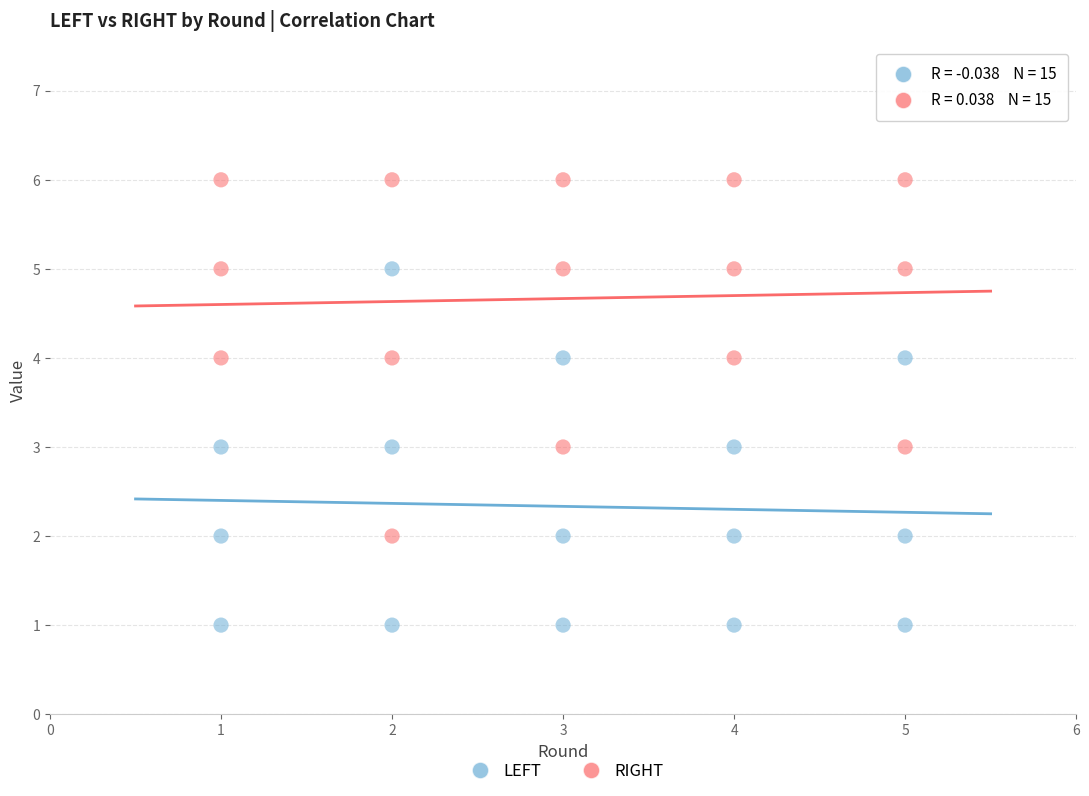

Which series contains the lowest Y value?

LEFT